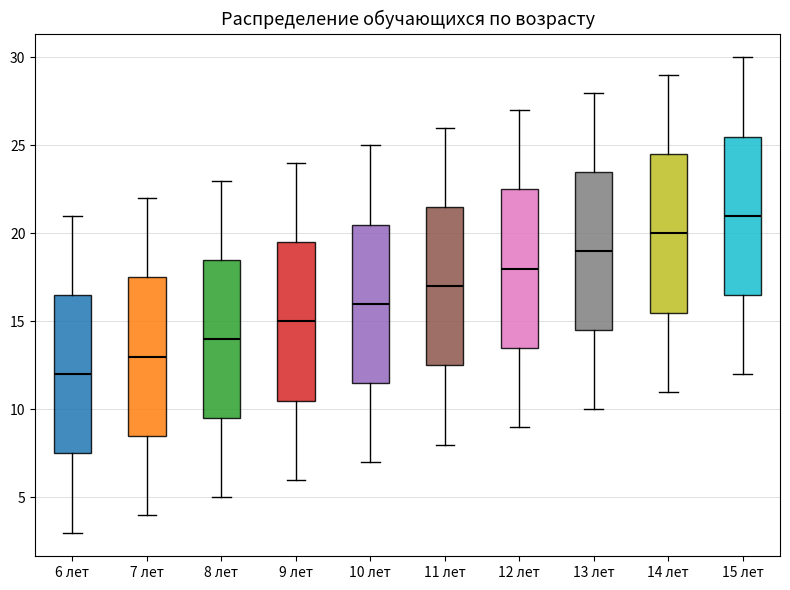

Reading left to right, transcribe this box plot: for each box, give where its median line is, the range the box spans, and where its two whiskers end, as read against the y-axis. The values are not printed on the chart, so give them approximately, as read against the axis.

6 лет: median 12.0, box 7.5 to 16.5, whiskers 3.0 to 21.0
7 лет: median 13.0, box 8.5 to 17.5, whiskers 4.0 to 22.0
8 лет: median 14.0, box 9.5 to 18.5, whiskers 5.0 to 23.0
9 лет: median 15.0, box 10.5 to 19.5, whiskers 6.0 to 24.0
10 лет: median 16.0, box 11.5 to 20.5, whiskers 7.0 to 25.0
11 лет: median 17.0, box 12.5 to 21.5, whiskers 8.0 to 26.0
12 лет: median 18.0, box 13.5 to 22.5, whiskers 9.0 to 27.0
13 лет: median 19.0, box 14.5 to 23.5, whiskers 10.0 to 28.0
14 лет: median 20.0, box 15.5 to 24.5, whiskers 11.0 to 29.0
15 лет: median 21.0, box 16.5 to 25.5, whiskers 12.0 to 30.0